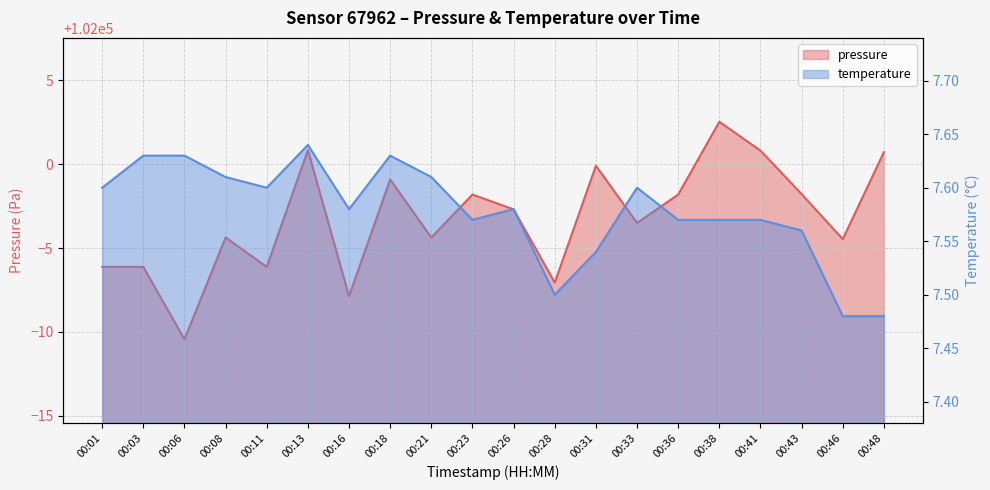

What is the difference between the highest and lowest values at 00:13?

101993.2